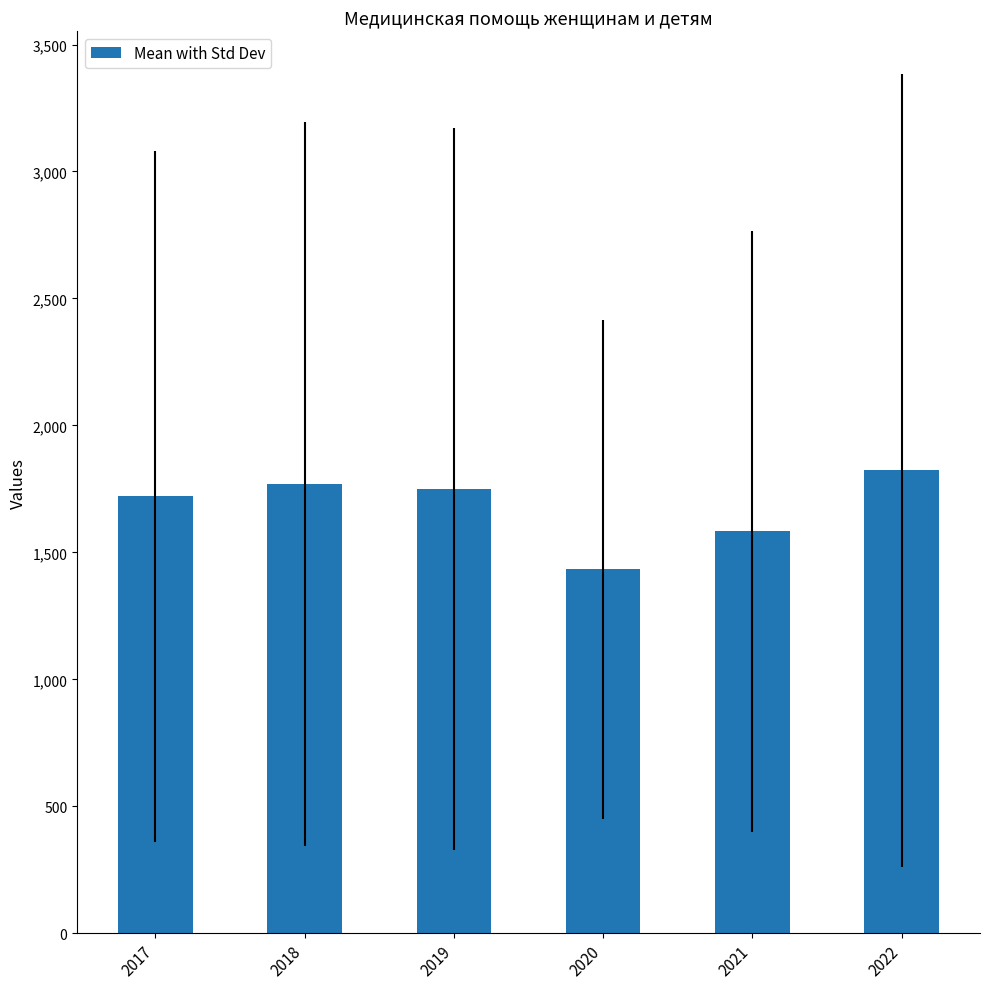

What is the value of the 1st bar from the left?

1720.0